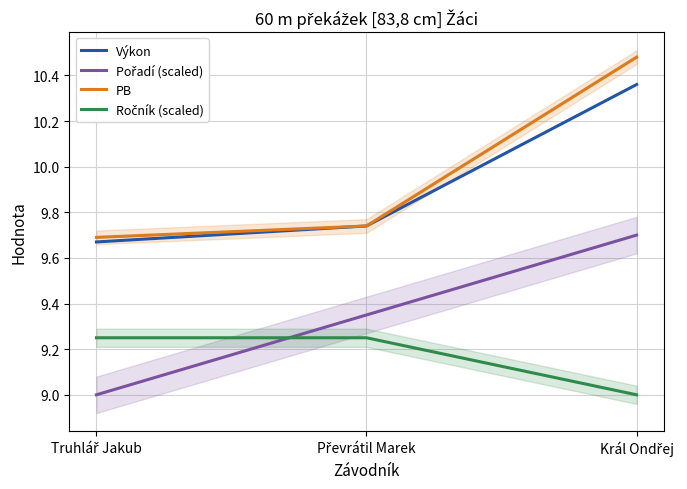

The Ročník (scaled) series shows 9.0 at Král Ondřej. True or false?

True